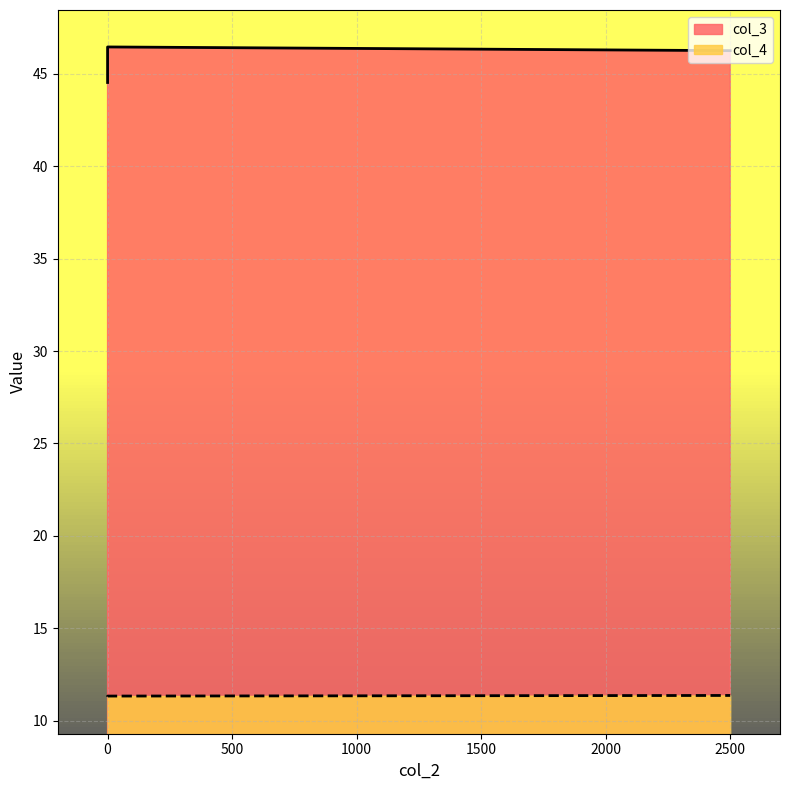

How many data points are above 46?

2